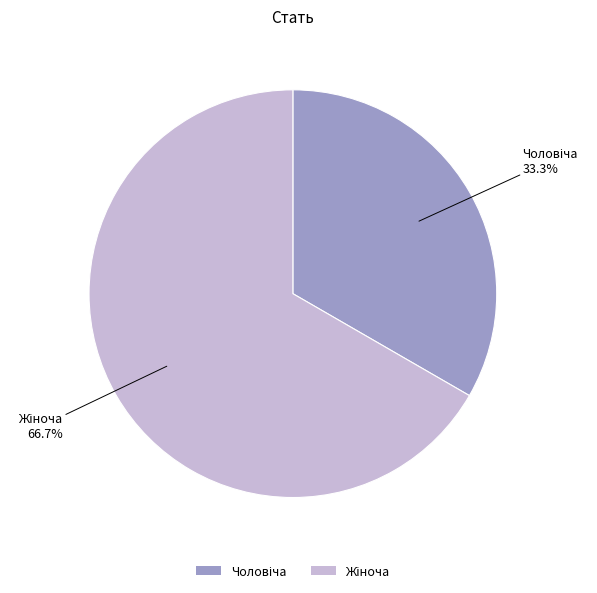

To the nearest percent, what is the difference between the Жіноча and Чоловіча slice percentages?

33%